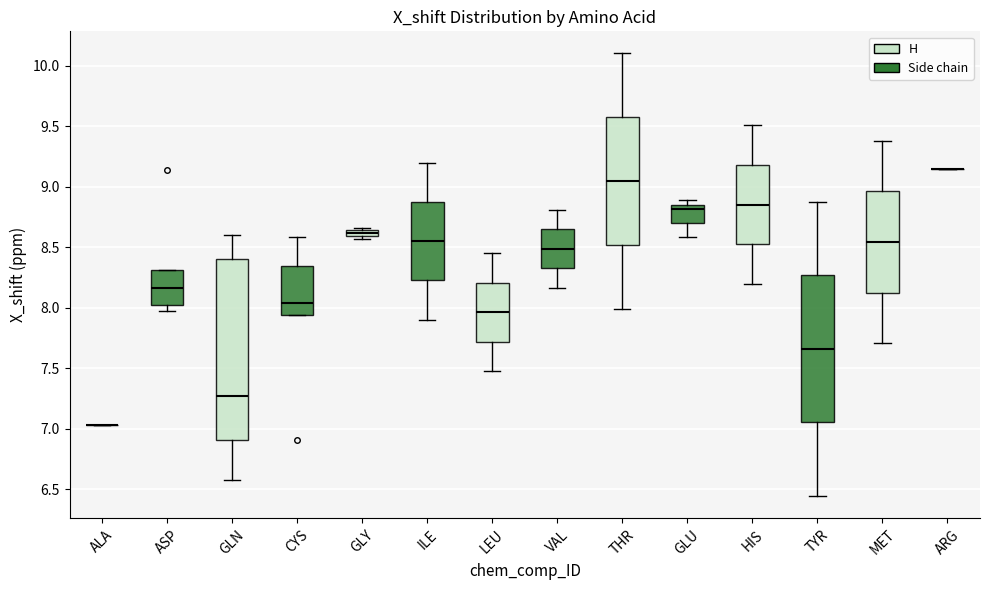

Which box is the tallest, from its lower edge to its upper edge?

GLN